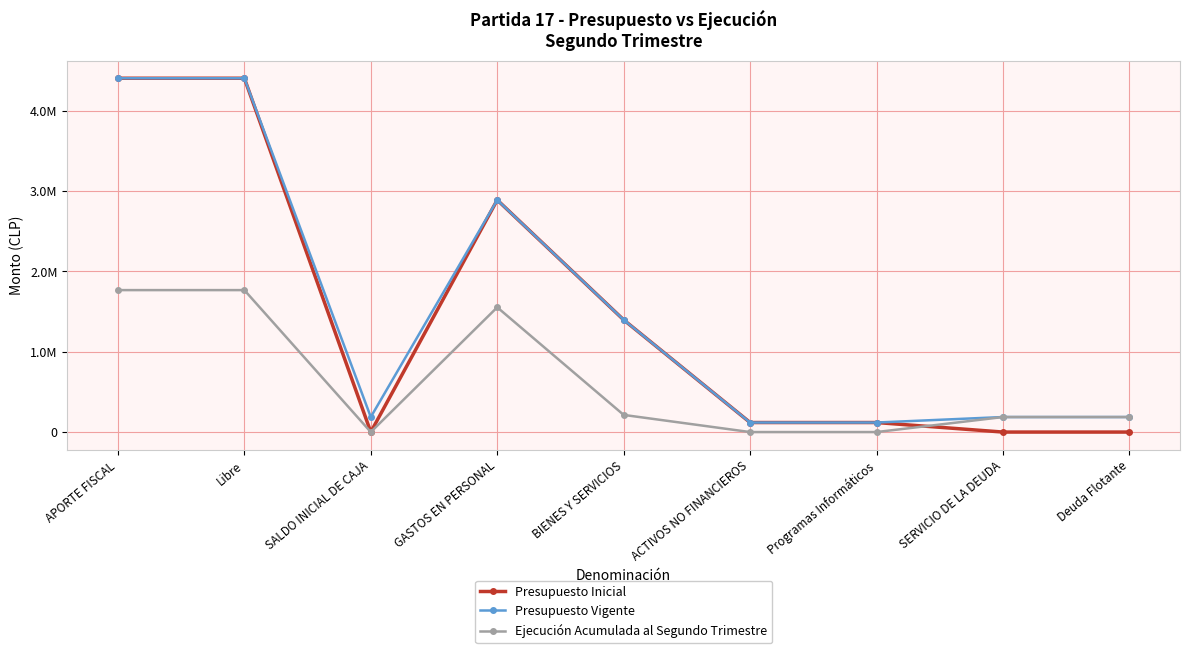

Reading left to right, transcribe all the data shown in this chart.

Presupuesto Inicial: 4402782	4402782	0	2887999	1396214	118569	118569	0	0
Presupuesto Vigente: 4402782	4402782	186944	2887999	1396214	118569	118569	186944	186944
Ejecución Acumulada al Segundo Trimestre: 1766443	1766443	0	1552503	213388	47	47	186944	186944